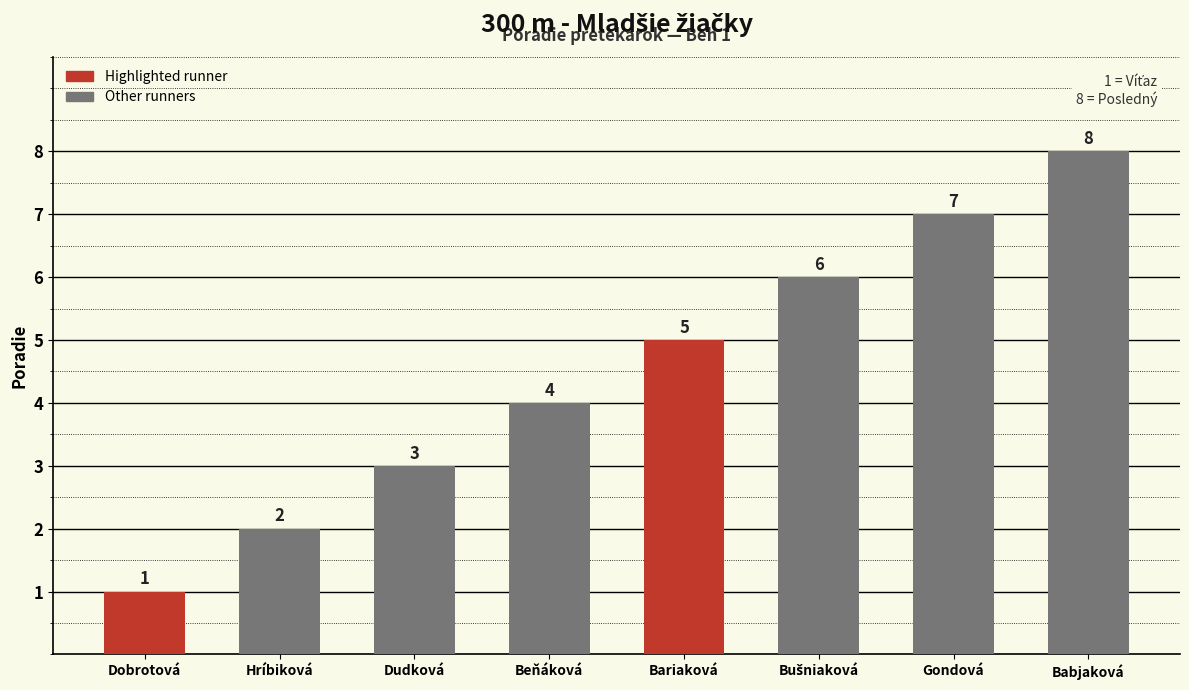

What is the difference between the maximum and minimum values?

7